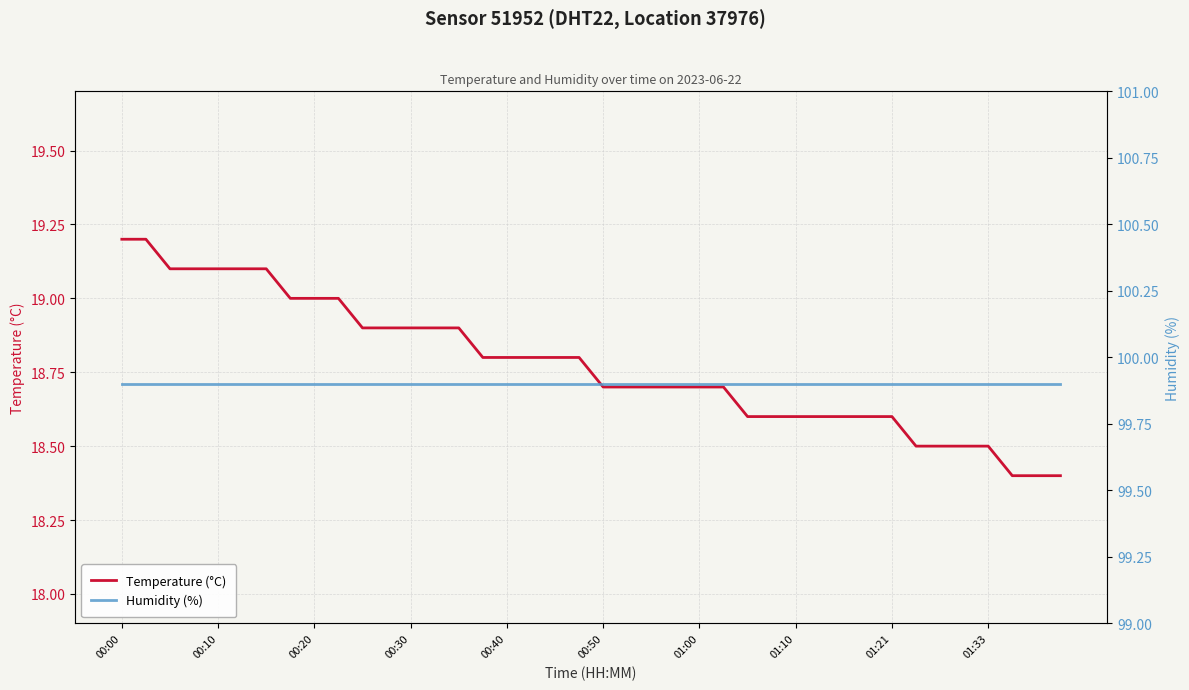

The value of Temperature (°C) at 00:20 is 19.0. True or false?

True